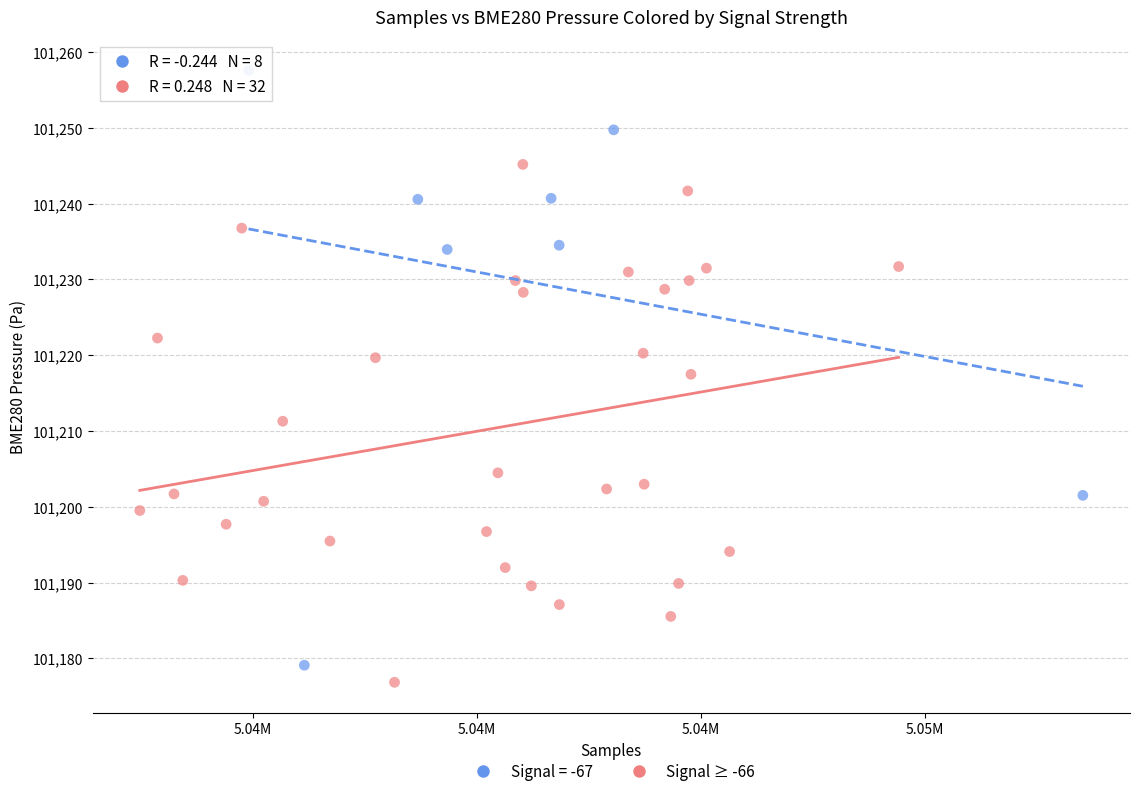

Which series reaches the maximum Y coordinate?

Signal = -67